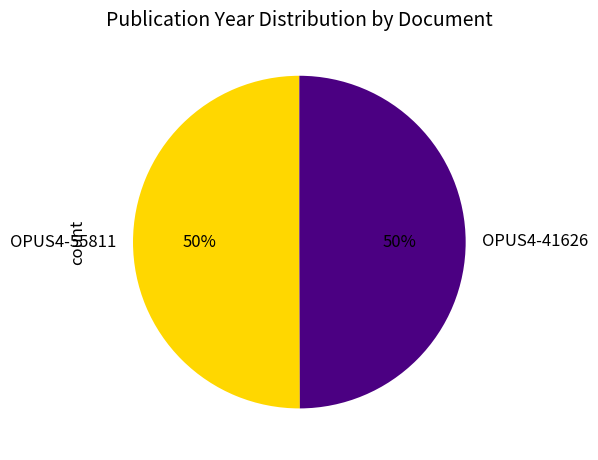

How many slices are in this pie chart?

2